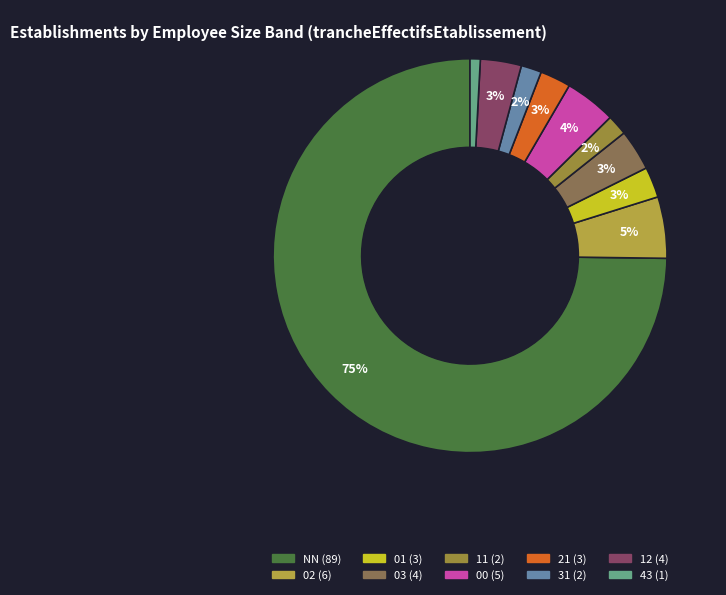

Rank the categories by value from lowest to highest.

43, 11, 31, 01, 21, 03, 12, 00, 02, NN